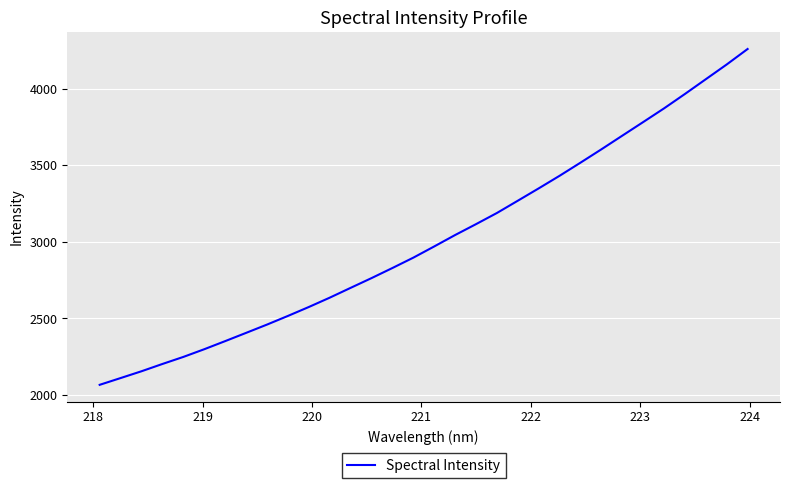

What is the maximum value shown in the chart?

4259.8